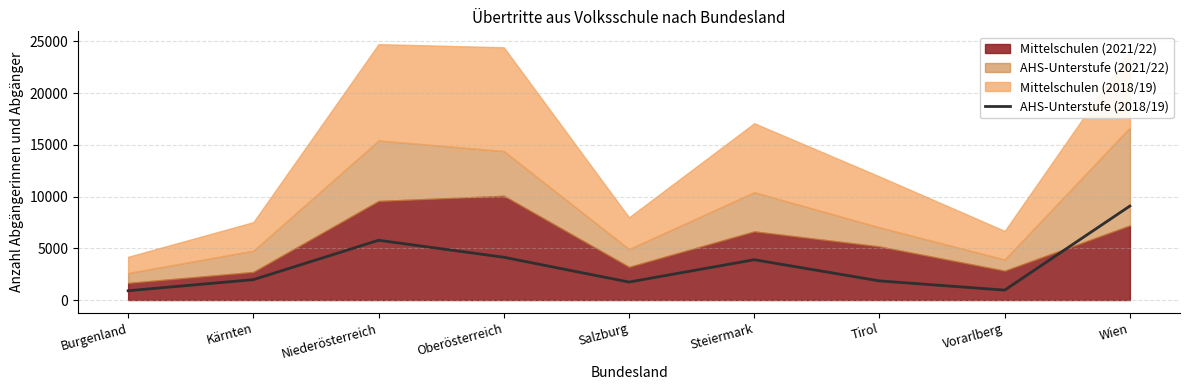

The value of AHS-Unterstufe (2018/19) at Vorarlberg is 959. True or false?

True